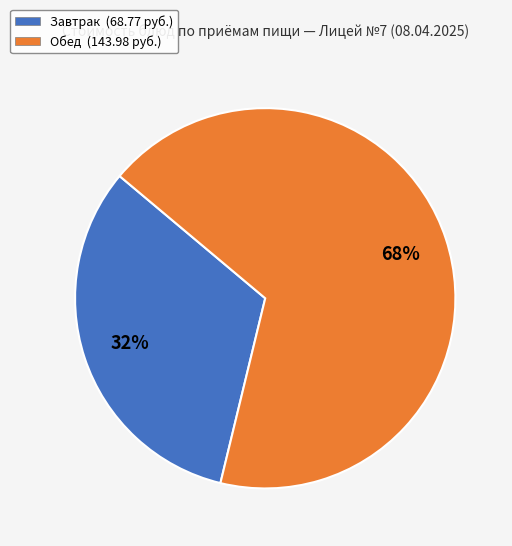

Is there any slice that represents more than half of the pie?

Yes